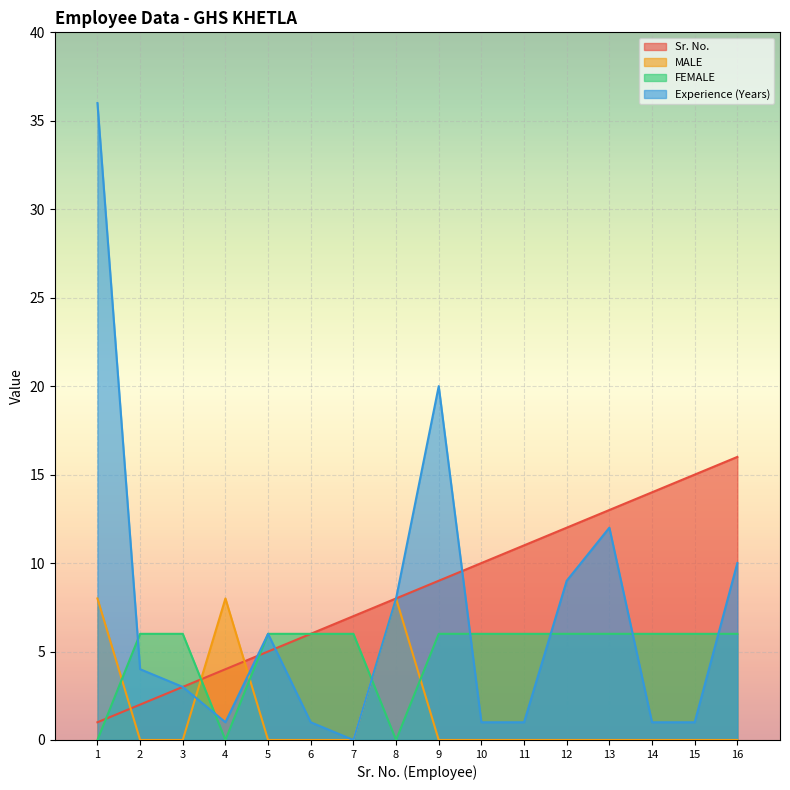

What is the maximum value shown in the chart?

36